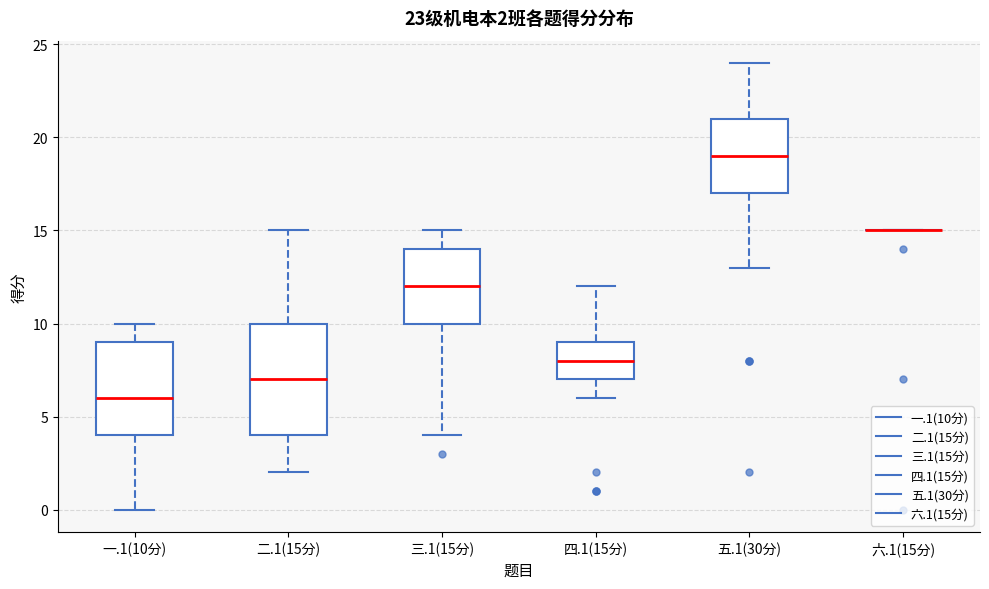

Which box is the tallest, from its lower edge to its upper edge?

二.1(15分)